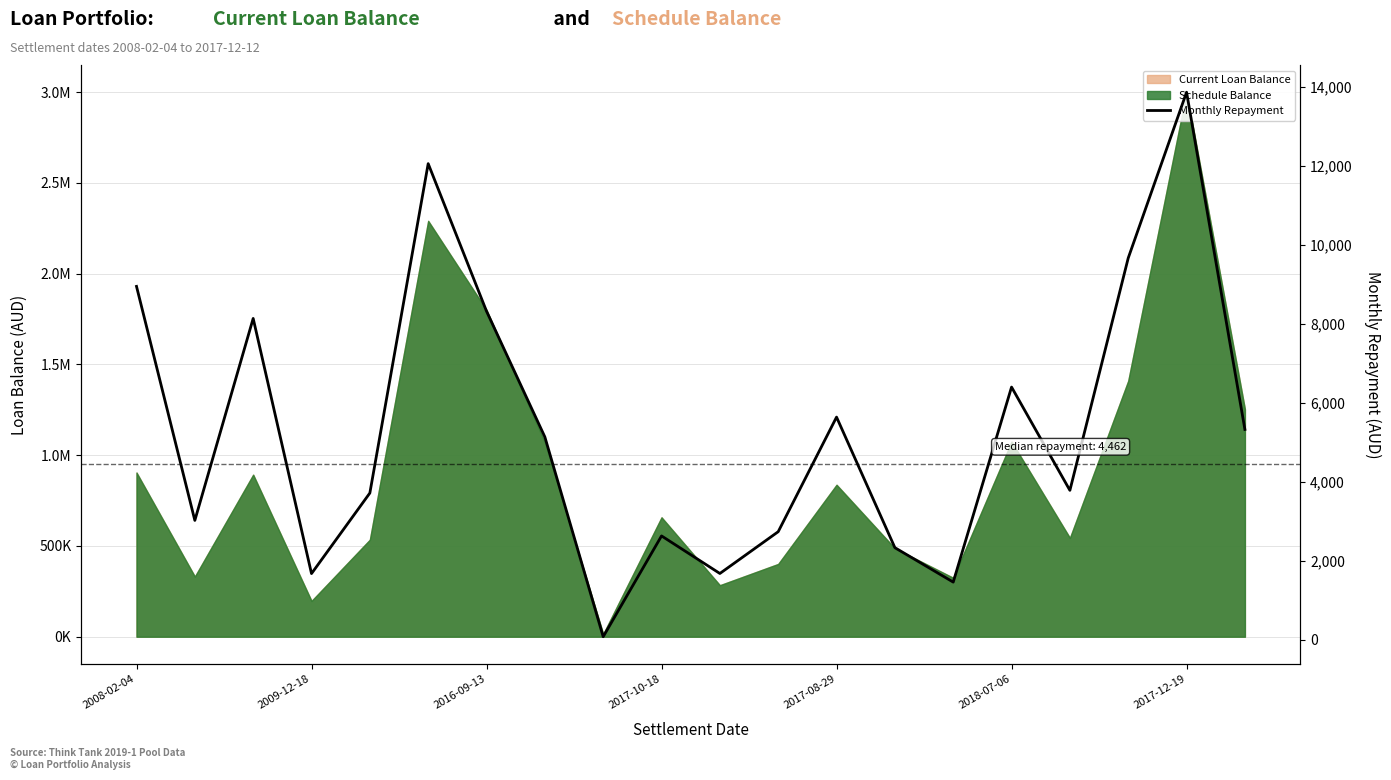

What is the sum of the values at 14 and 9?

4091.7